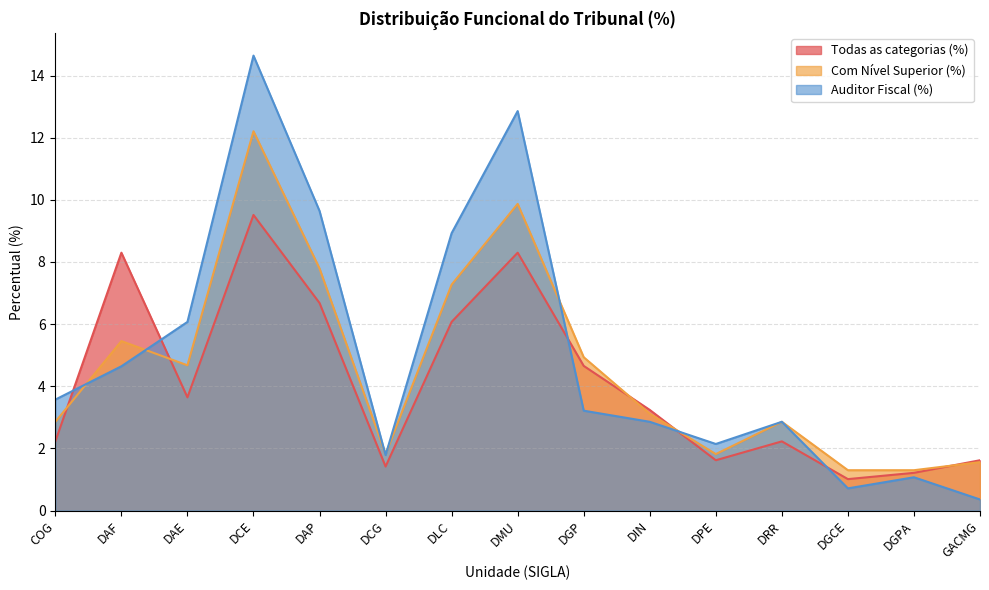

How many data points in Todas as categorias (%) are less than 3?

7